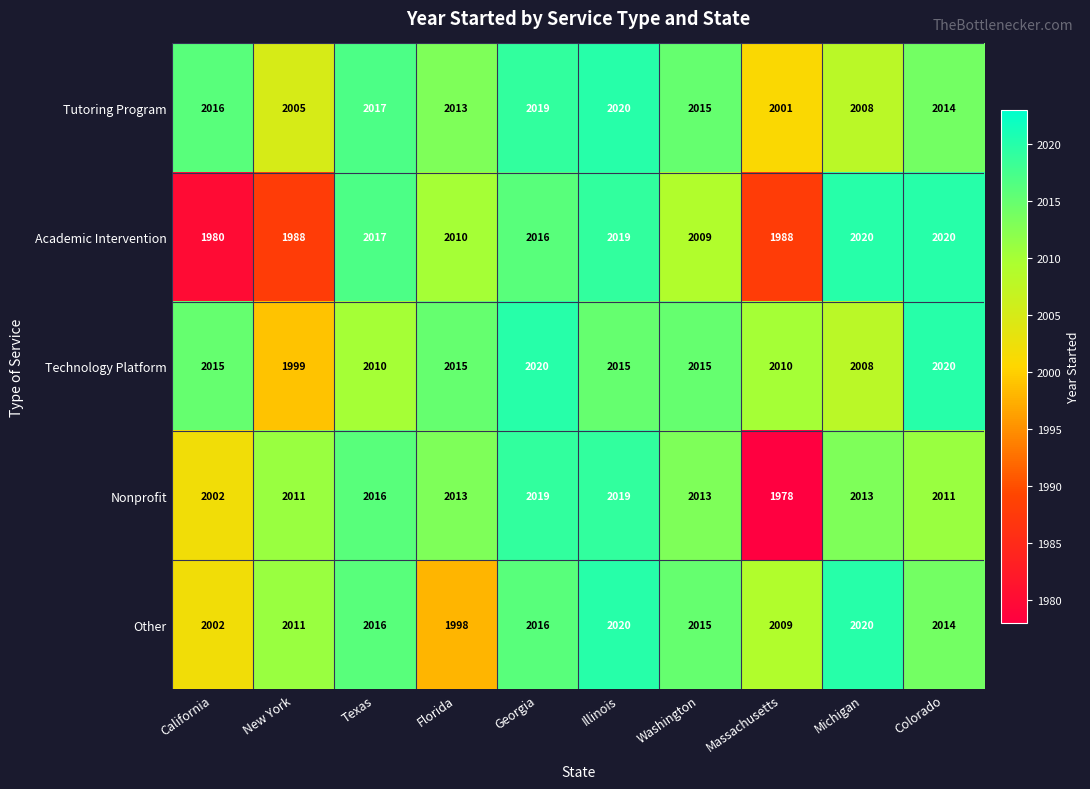

Is it true that Tutoring Program equals 579 at Washington?

False